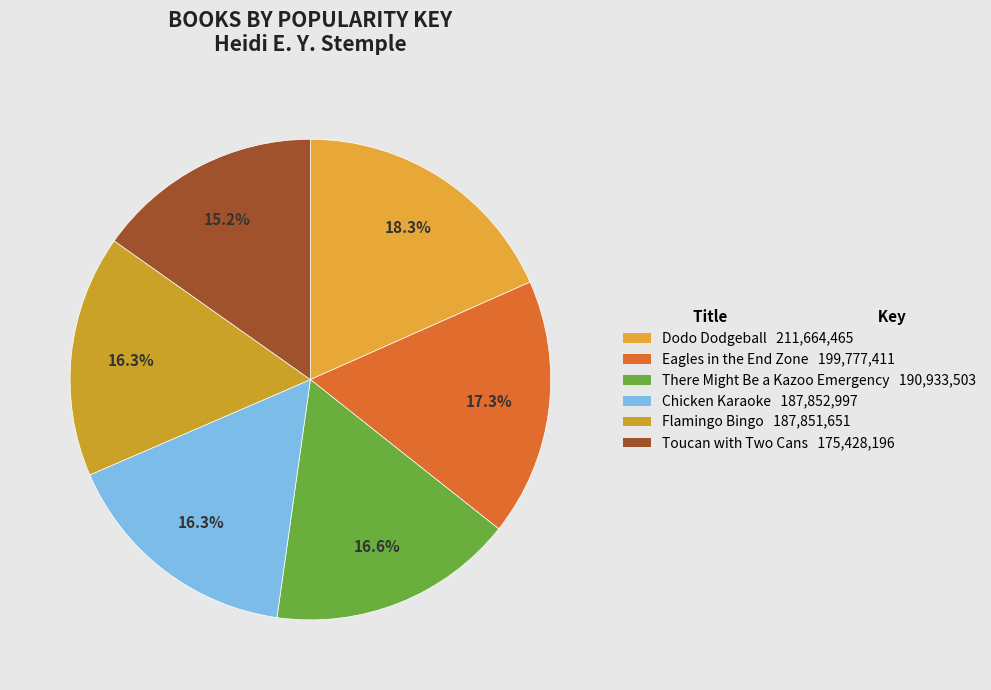

How many segments does this pie chart have?

6